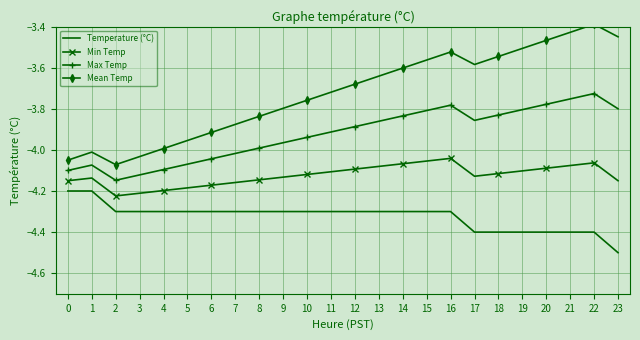

What is the spread (max minus min) of values at 12?

0.6